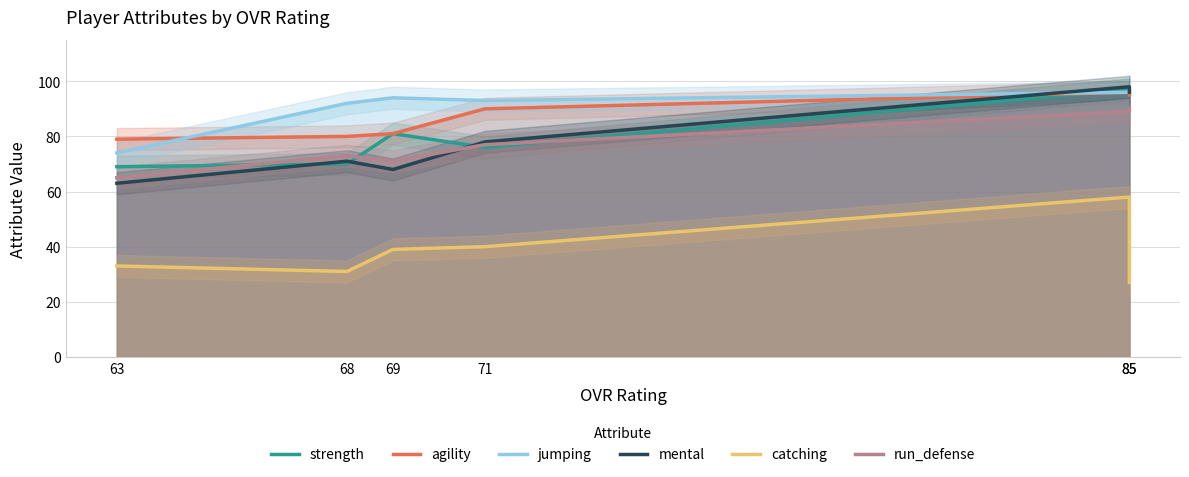

True or false: run_defense has a value of 99 at 69.

False